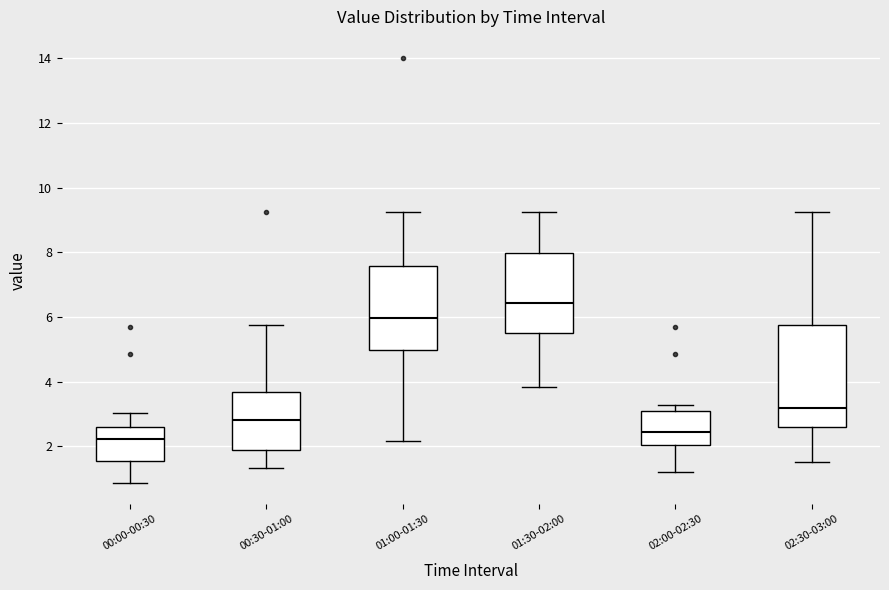

Reading left to right, transcribe this box plot: for each box, give where its median line is, the range the box spans, and where its two whiskers end, as read against the y-axis. The values are not printed on the chart, so give them approximately, as read against the axis.

00:00-00:30: median 2.2, box 1.6 to 2.6, whiskers 0.8 to 3.0
00:30-01:00: median 2.8, box 2.0 to 3.6, whiskers 1.4 to 5.8
01:00-01:30: median 6.0, box 5.0 to 7.6, whiskers 2.2 to 9.2
01:30-02:00: median 6.4, box 5.4 to 8.0, whiskers 3.8 to 9.2
02:00-02:30: median 2.4, box 2.0 to 3.0, whiskers 1.2 to 3.2
02:30-03:00: median 3.2, box 2.6 to 5.8, whiskers 1.6 to 9.2